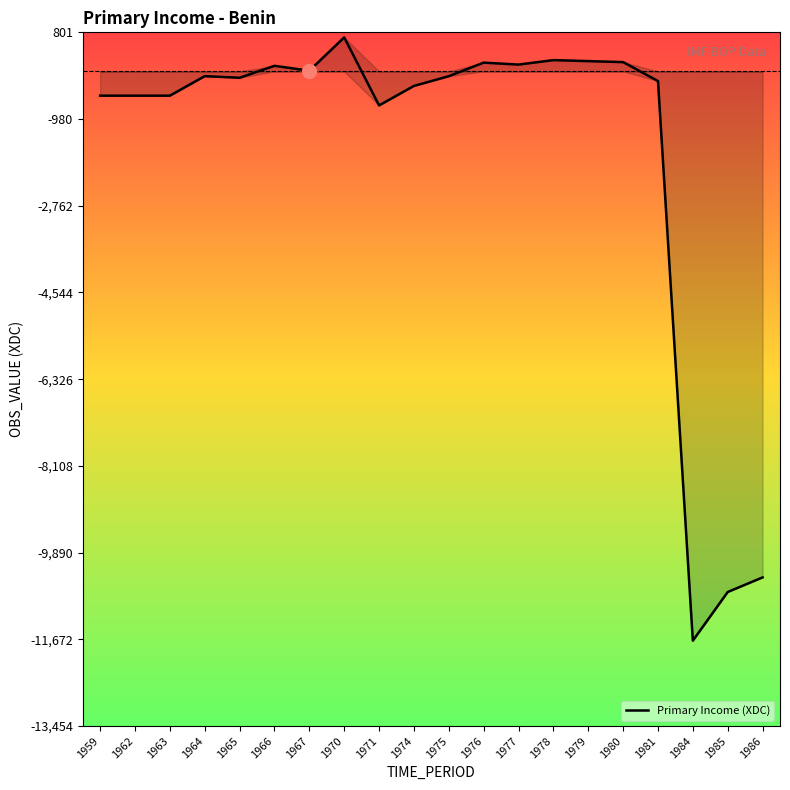

What is the approximate value at 1974?

-300